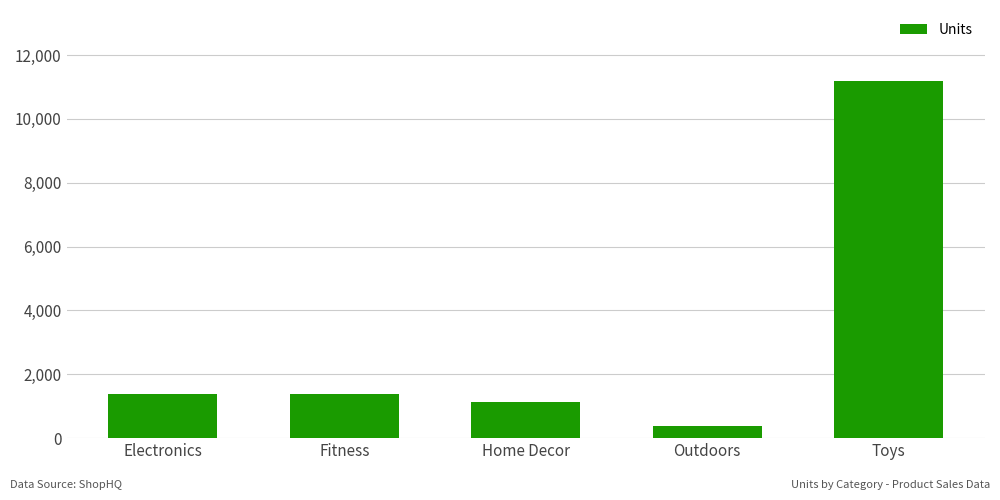

Which has a higher value, Electronics or Toys?

Toys